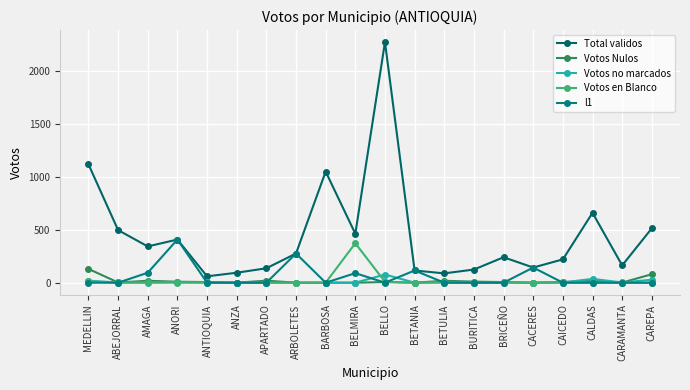

Is it true that Total validos equals 220 at CAICEDO?

True